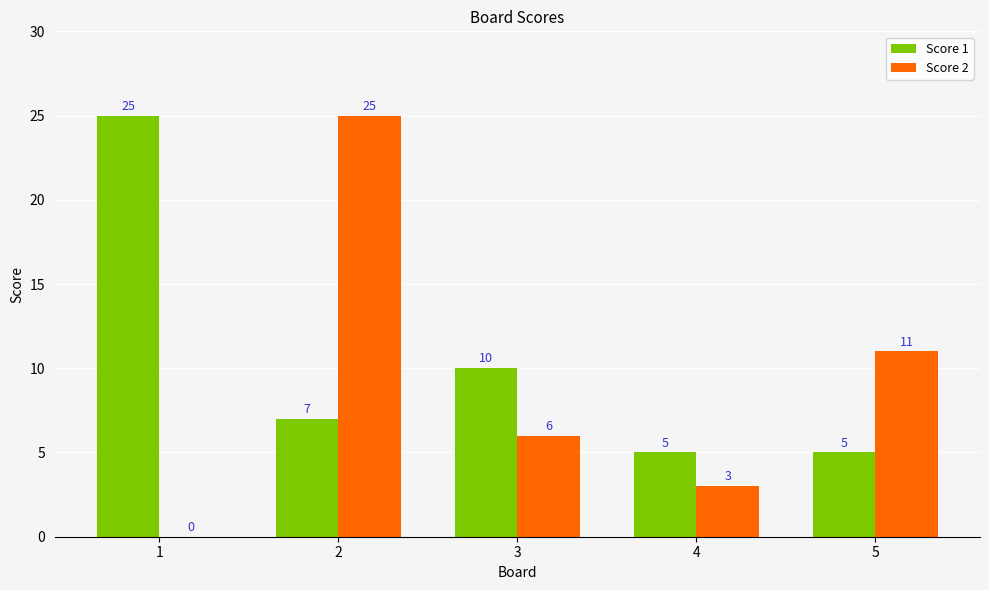

What is the sum of the Score 2 values at 2 and 5?

36